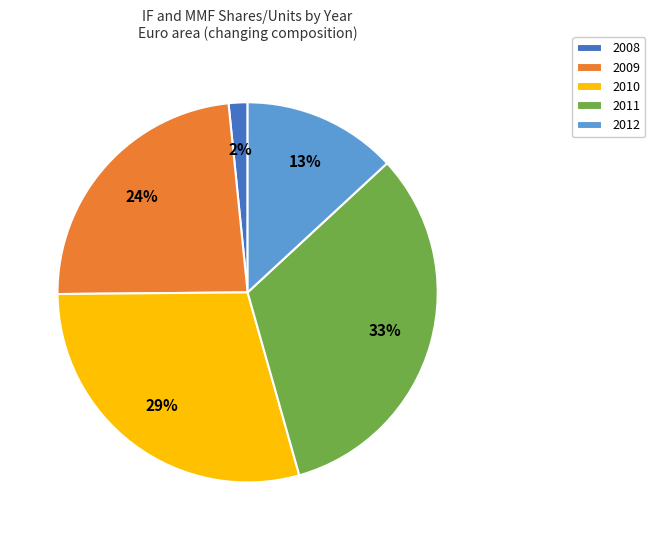

To the nearest percent, what portion does 2009 represent?

24%